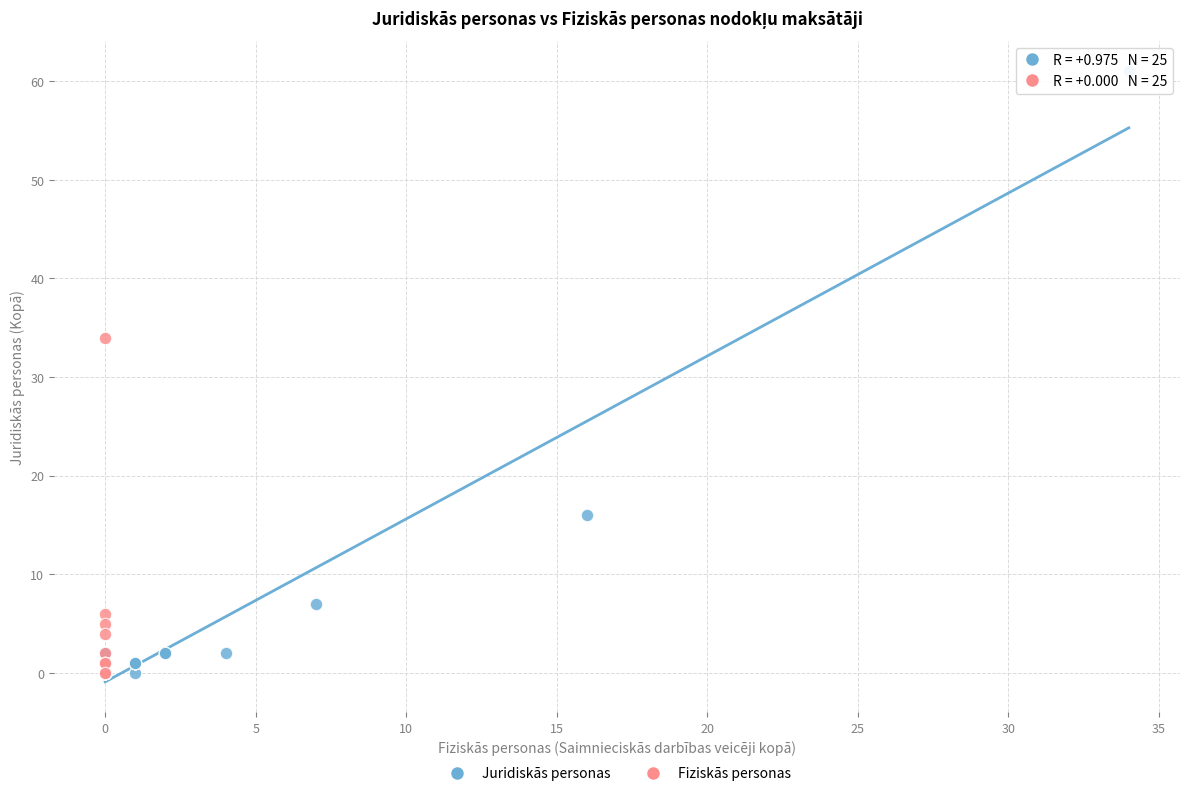

Which series contains the highest Y value?

Juridiskās personas